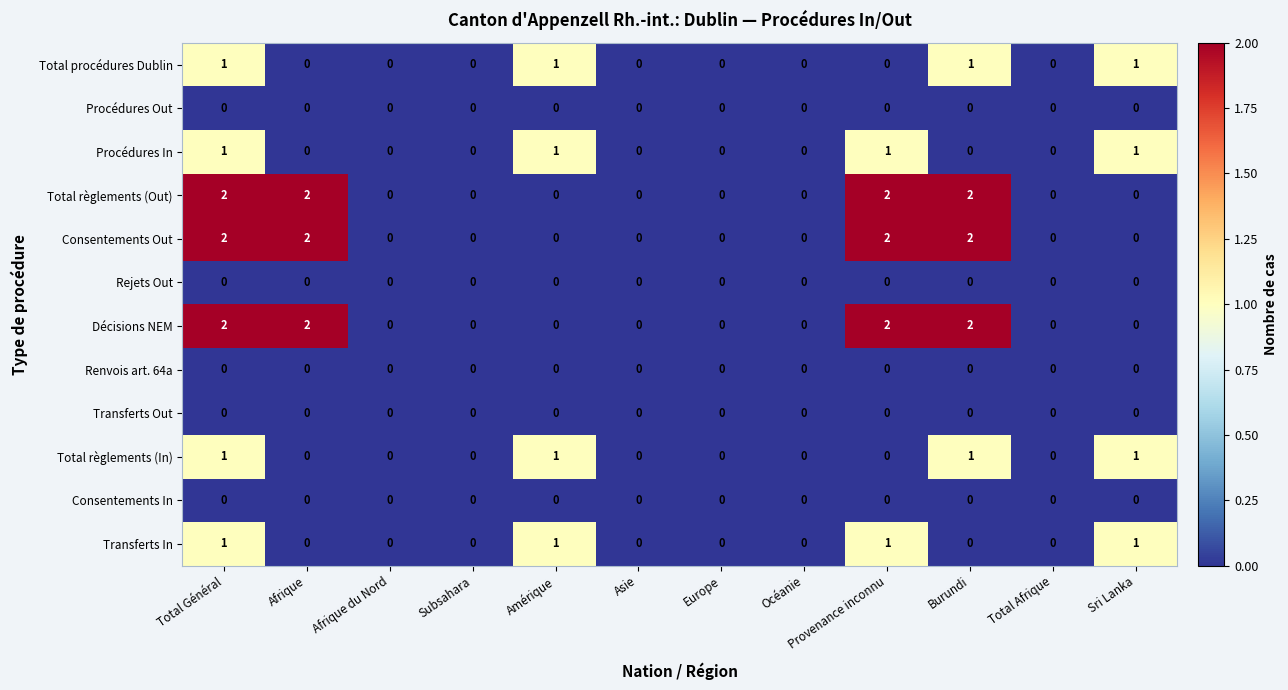

Is it true that Total règlements (In) equals 0 at Asie?

True